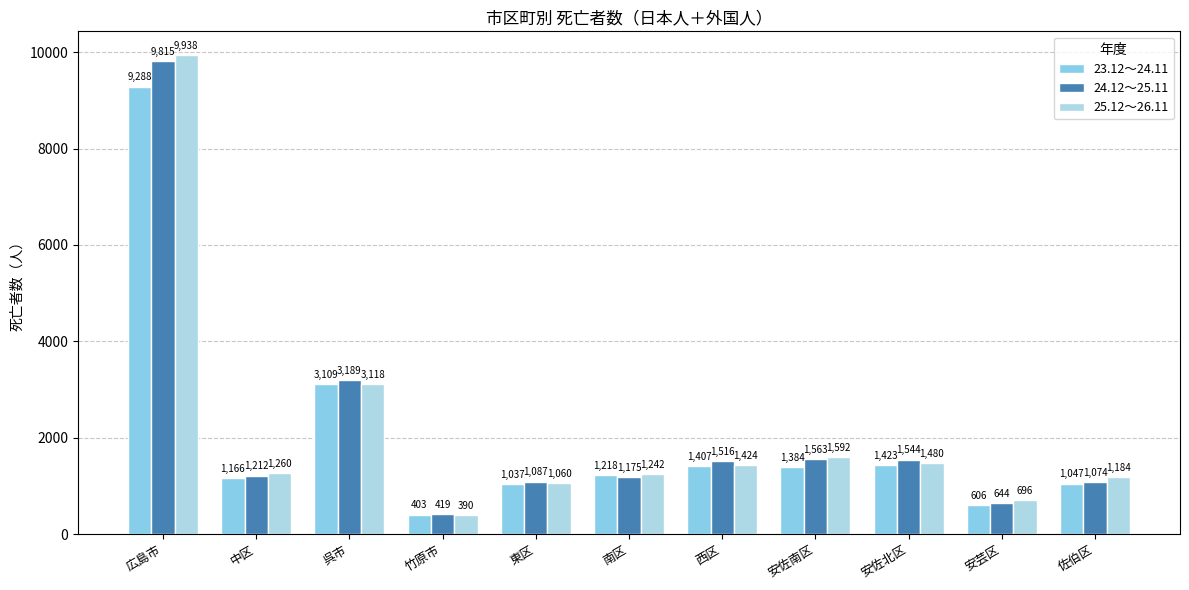

Which series has the largest range (max minus min)?

25.12～26.11